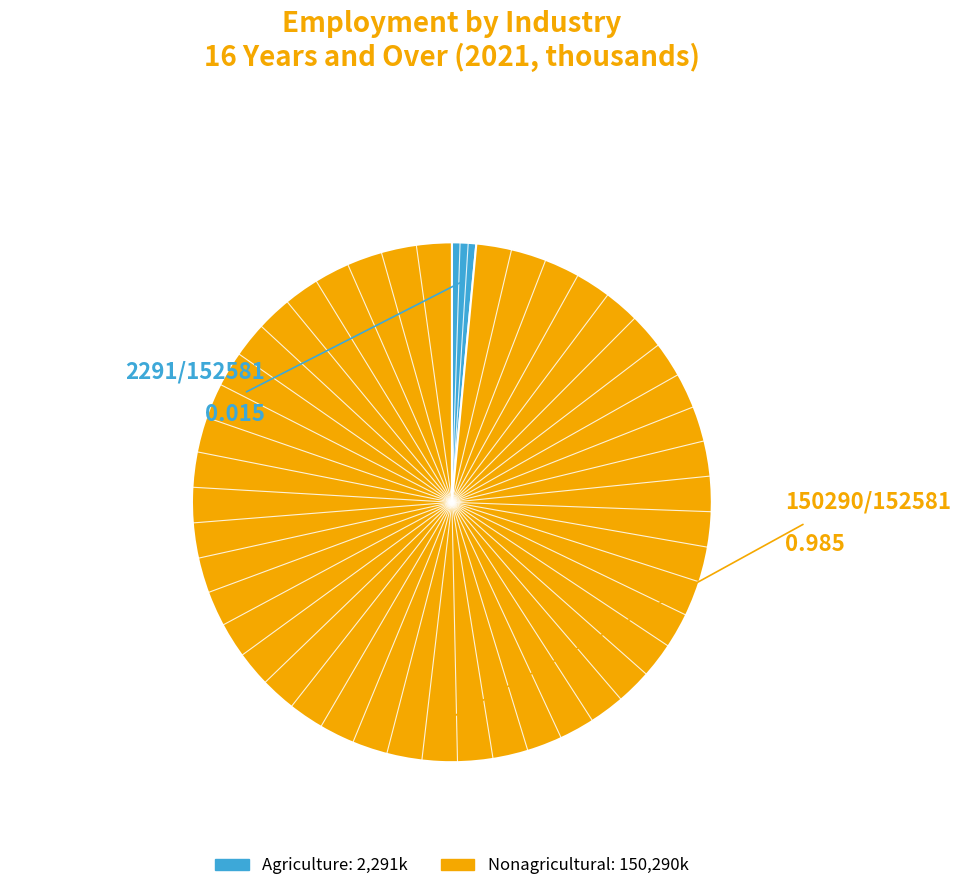

Is there a majority slice in this chart?

Yes